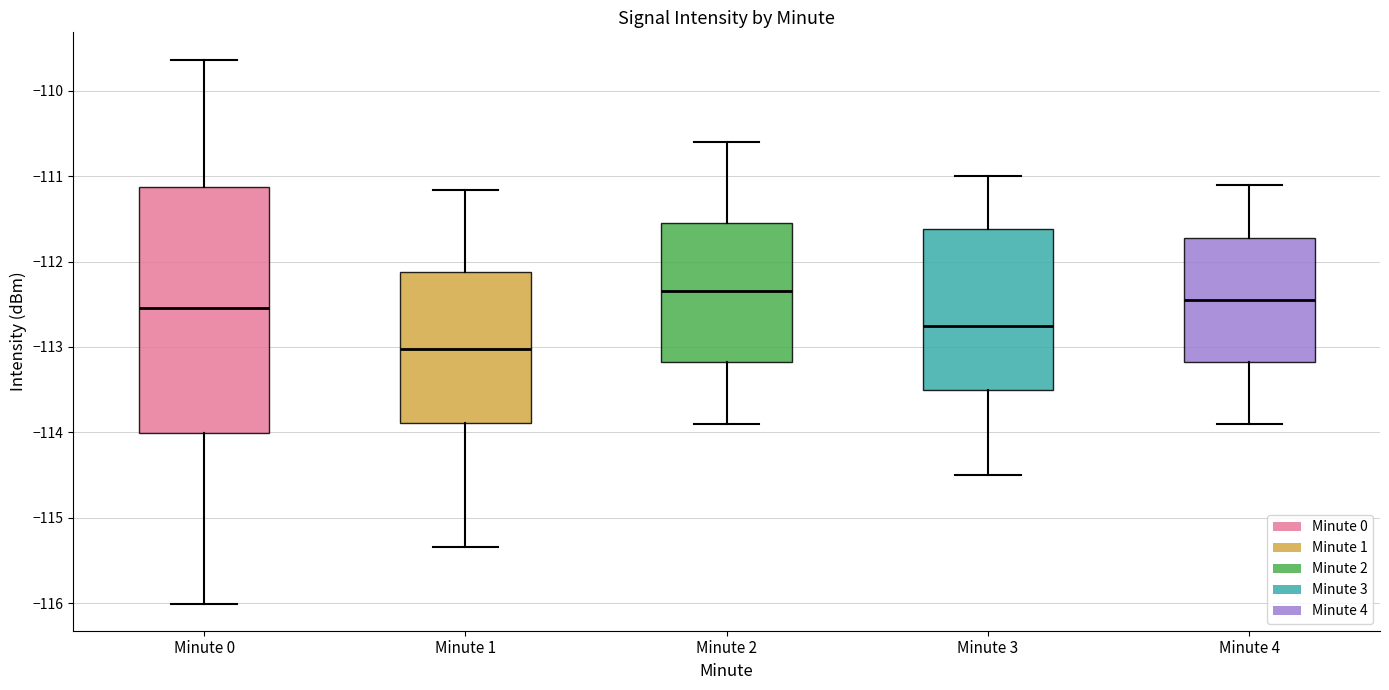

Which box is the tallest, from its lower edge to its upper edge?

Minute 0